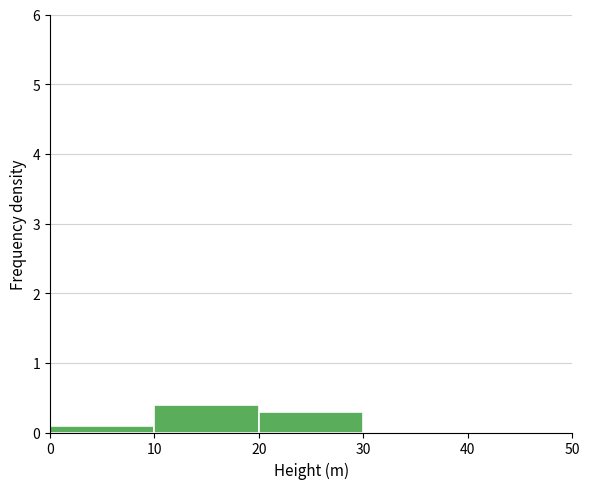

Reading left to right, list every bar in this chart as the range it spans on the x-axis followed by its height. The values are not printed on the chart, so give them approximately, as read against the axis.

0 to 10: 0.1
10 to 20: 0.4
20 to 30: 0.3
30 to 40: 0
40 to 50: 0